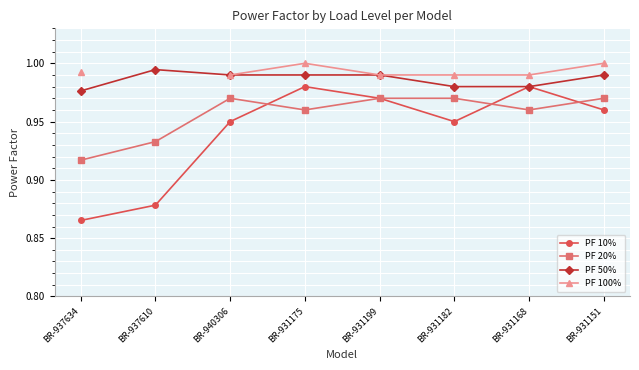

What are all the series names shown in the legend?

PF 10%, PF 20%, PF 50%, PF 100%